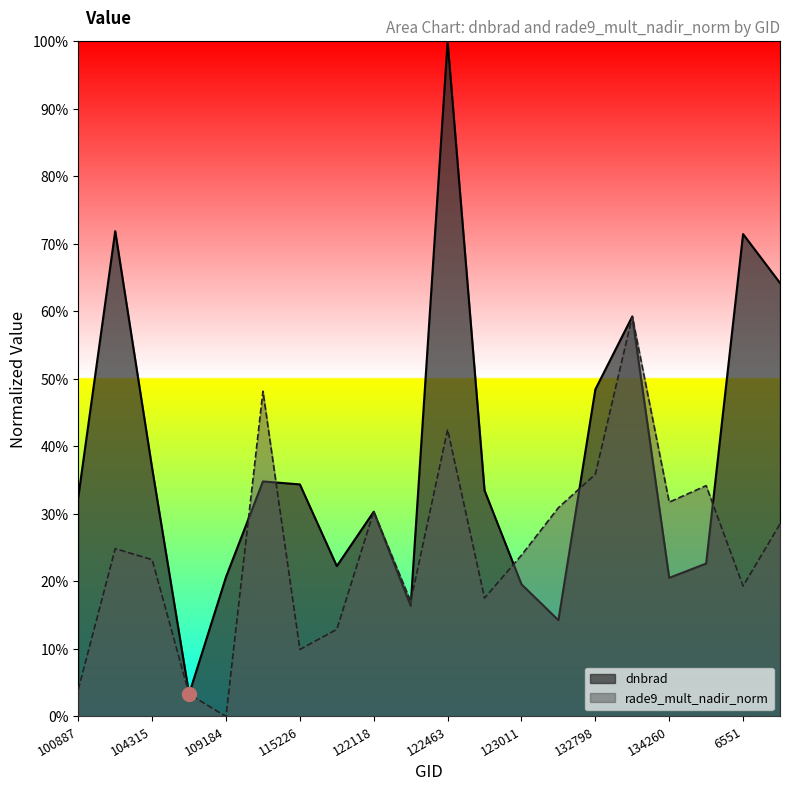

Reading left to right, extract all data points from this chart.

dnbrad: 100887=0.3	102751=0.7	104315=0.4	104431=0.0	109184=0.2	115113=0.3	115226=0.3	121771=0.2	122118=0.3	122289=0.2	122463=1.0	122837=0.3	123011=0.2	132248=0.1	132798=0.5	133159=0.6	134260=0.2	137268=0.2	6551=0.7	137852=0.6
rade9_mult_nadir_norm: 100887=0.0	102751=0.2	104315=0.2	104431=0.0	109184=0.0	115113=0.5	115226=0.1	121771=0.1	122118=0.3	122289=0.2	122463=0.4	122837=0.2	123011=0.2	132248=0.3	132798=0.4	133159=0.6	134260=0.3	137268=0.3	6551=0.2	137852=0.3